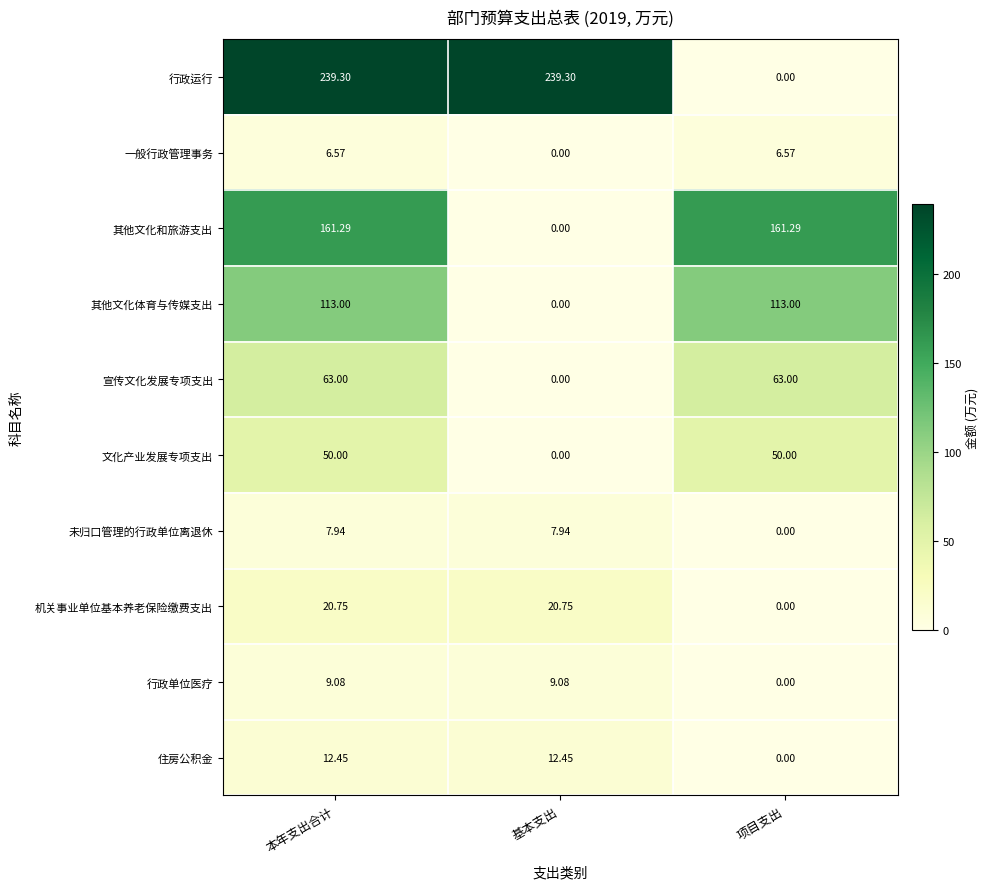

Which series has the largest total across all categories?

行政运行